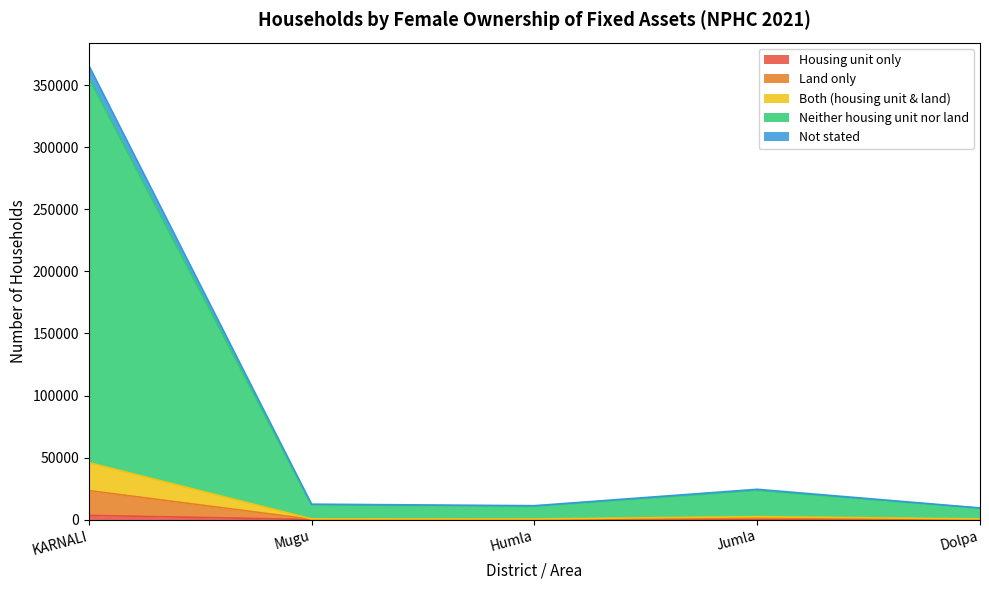

At which category is the sum across all series the highest?

KARNALI